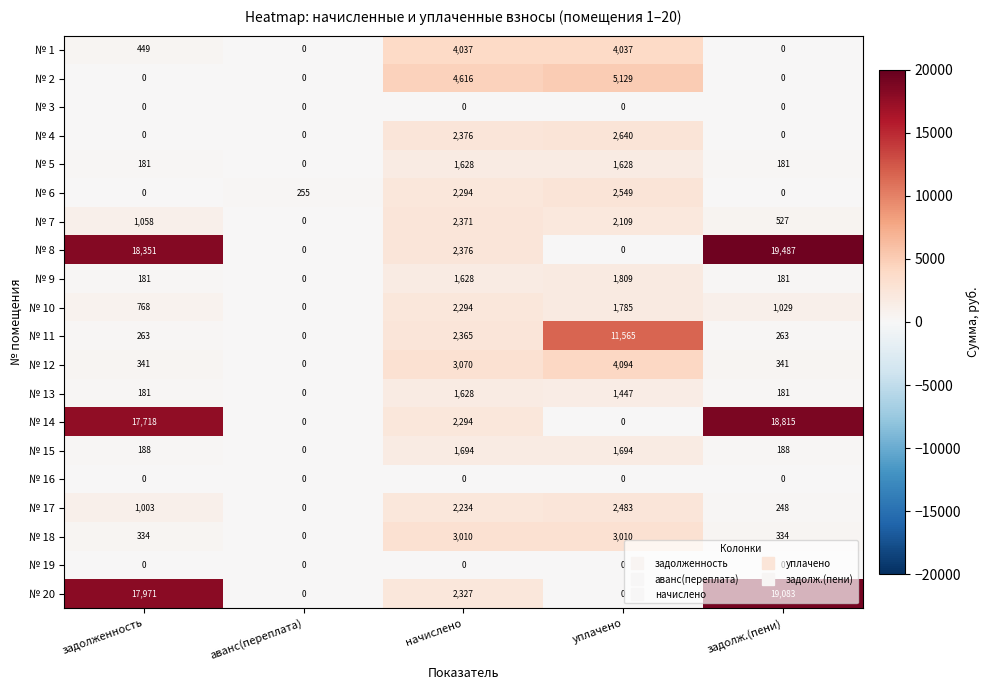

Is it true that № 15 equals 311 at задолж.(пени)?

False